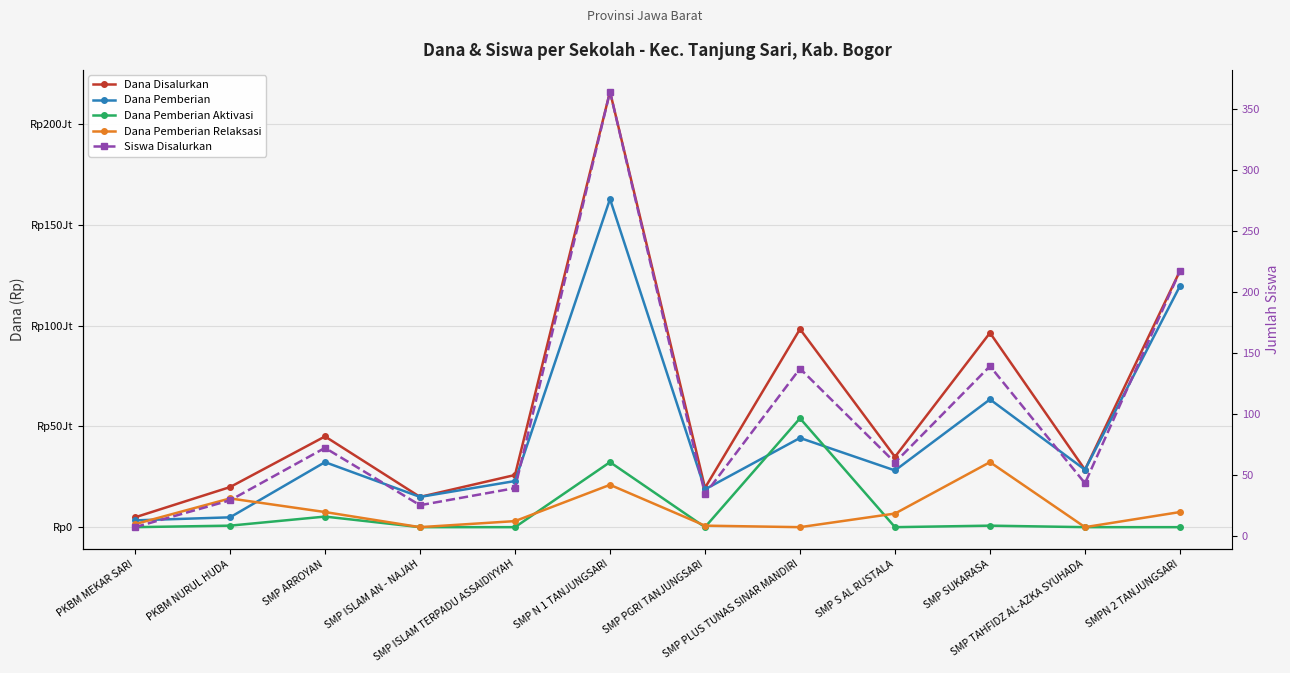

At which label does Dana Disalurkan first exceed 34875000?

SMP ARROYAN